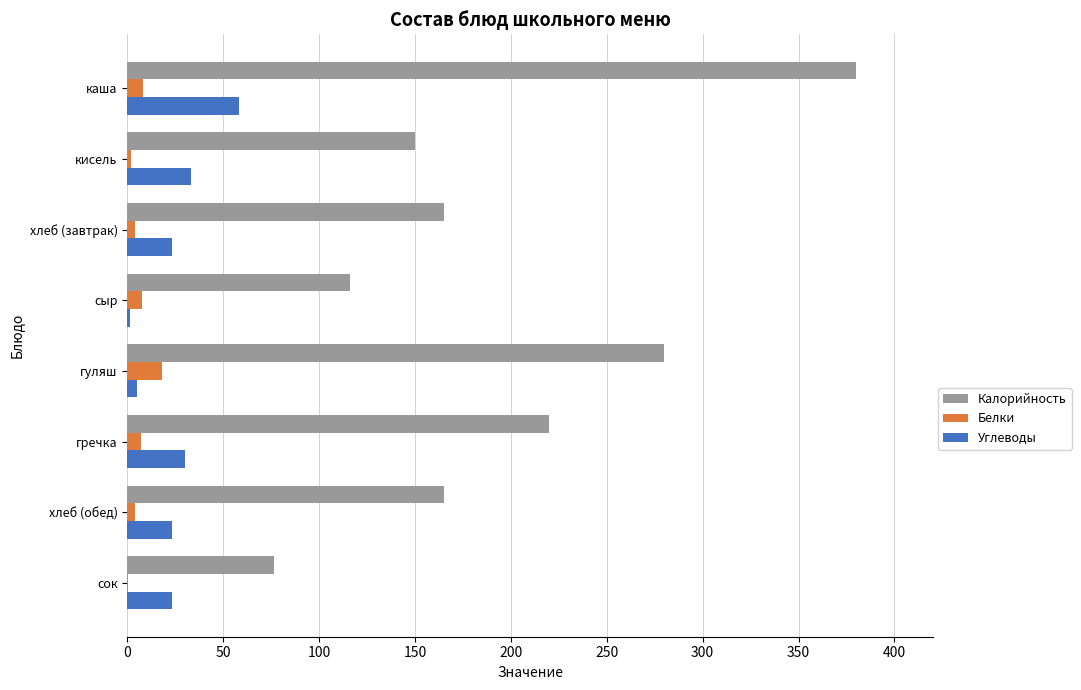

Which series changed the most between каша and сыр?

Калорийность